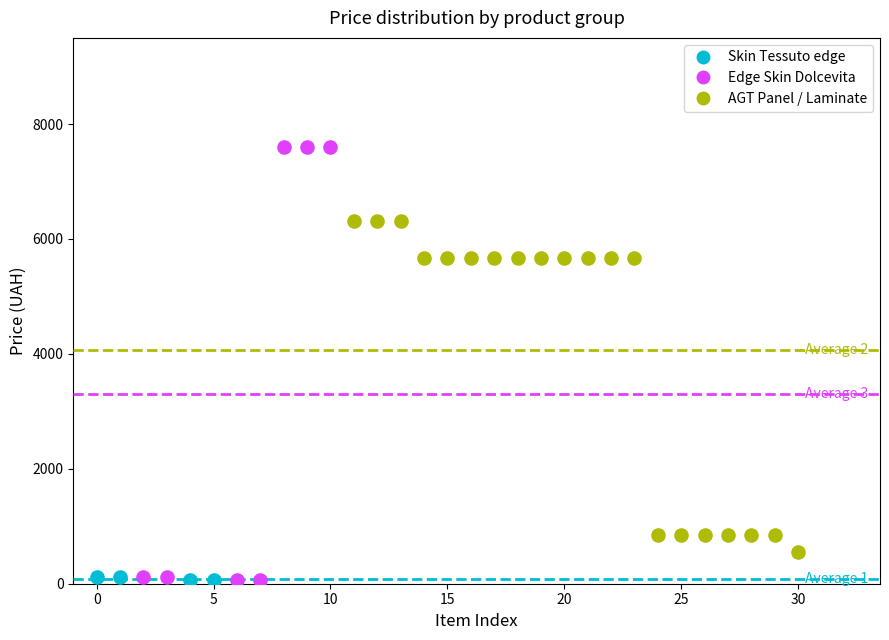

Which series has the largest Y range (max minus min)?

Edge Skin Dolcevita